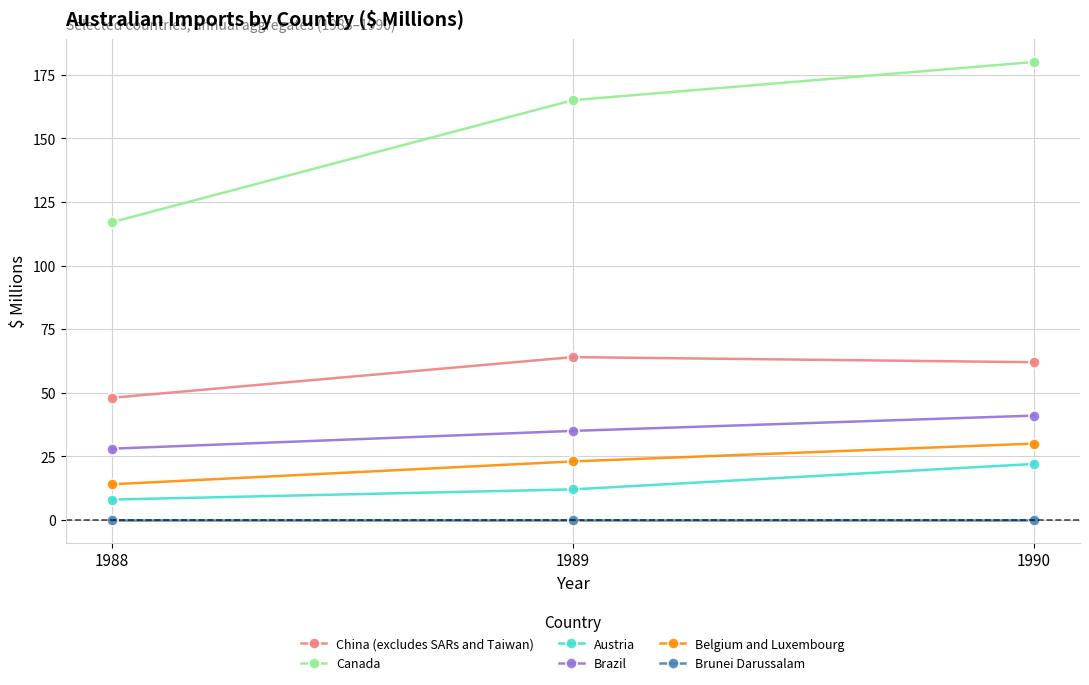

What is the difference between the second highest and minimum values in the Belgium and Luxembourg series?

9